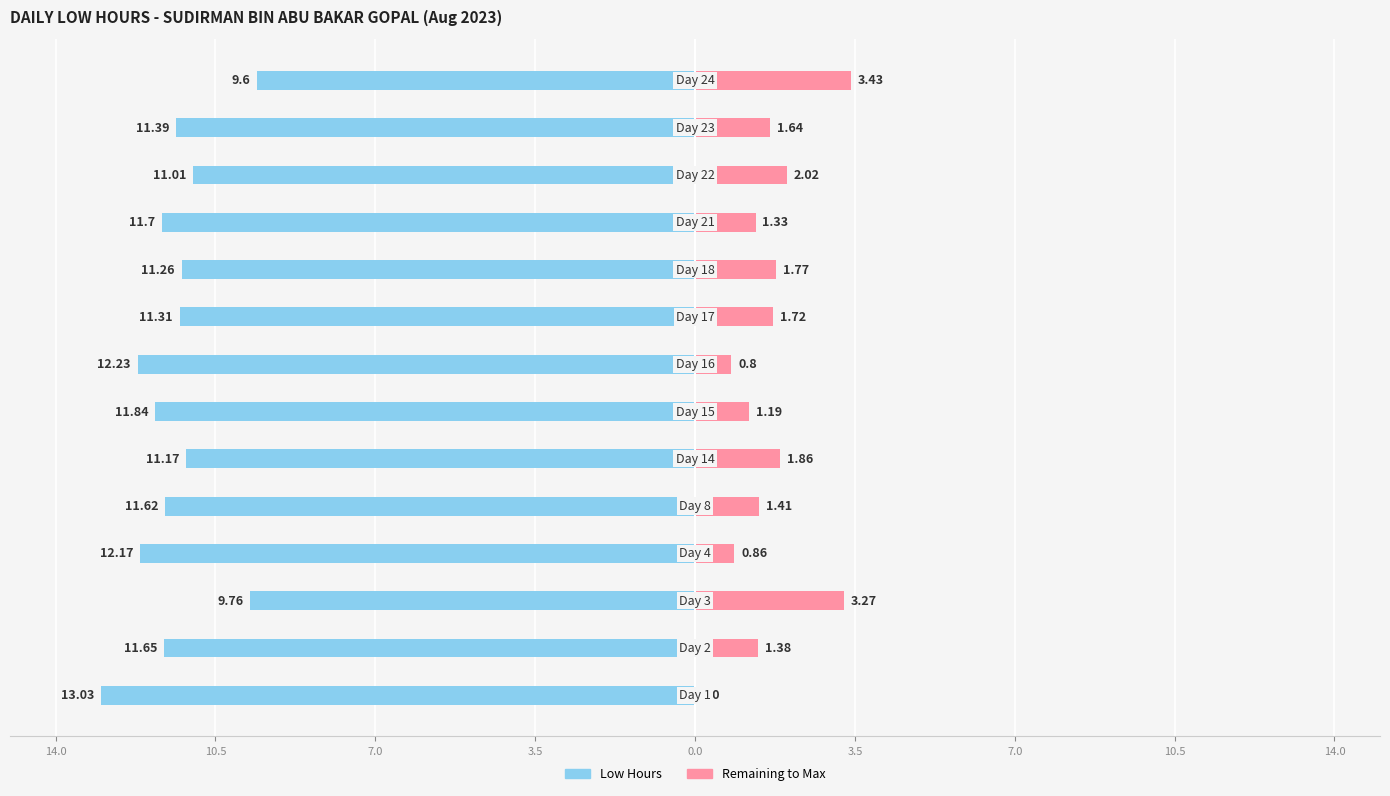

What is the minimum value shown in the chart?

-13.0